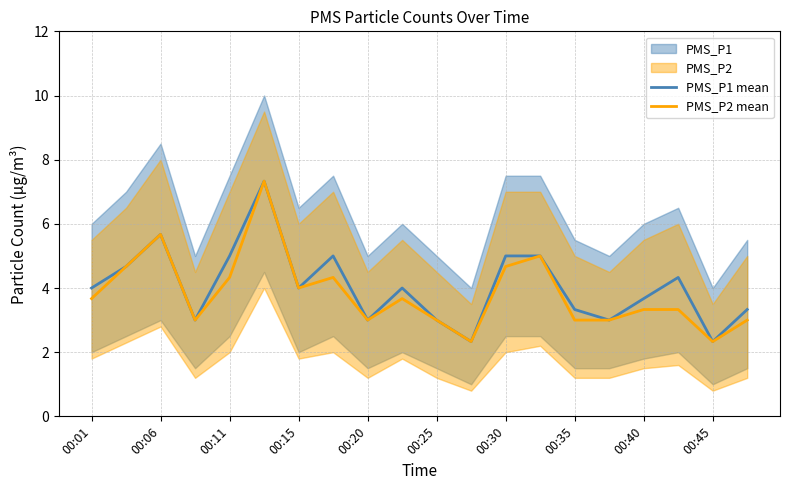

How many interior local valleys does the PMS_P2 mean series have?

5